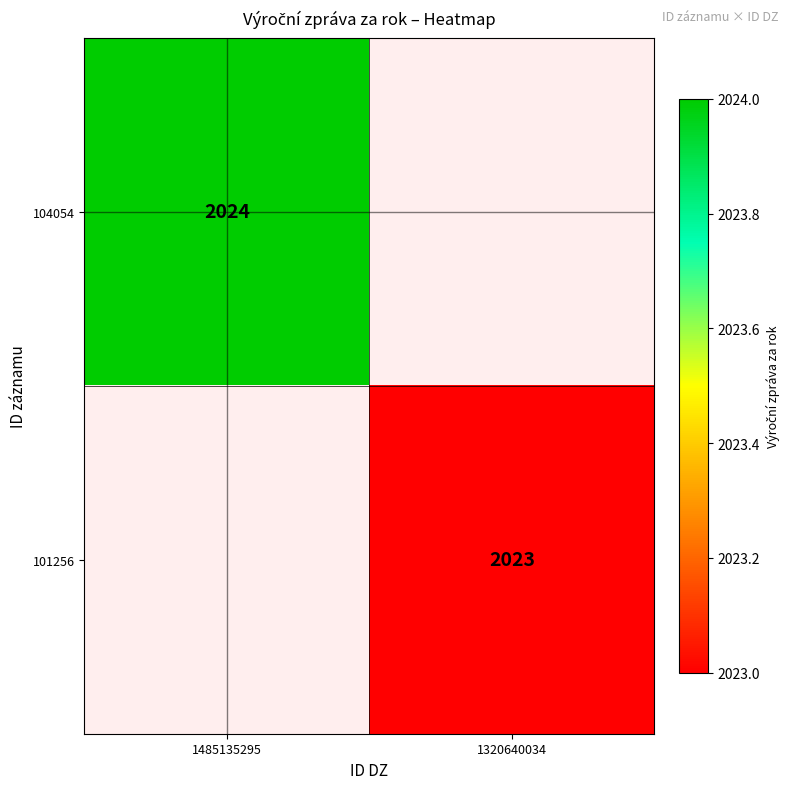

The value of 101256 at 1320640034 is 2994. True or false?

False